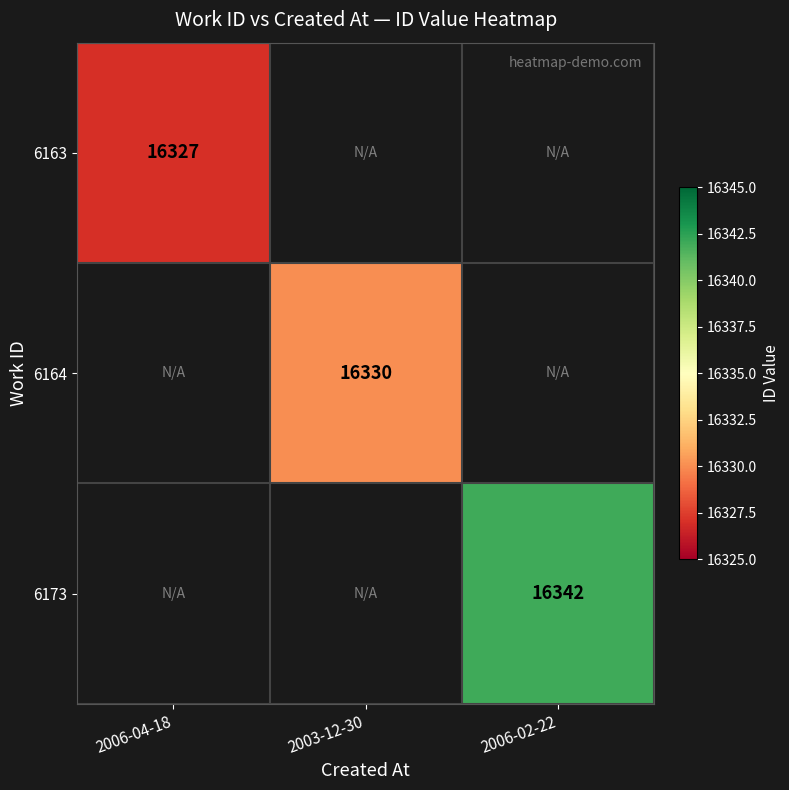

True or false: 6173 has a value of 16342 at 2006-02-22.

True